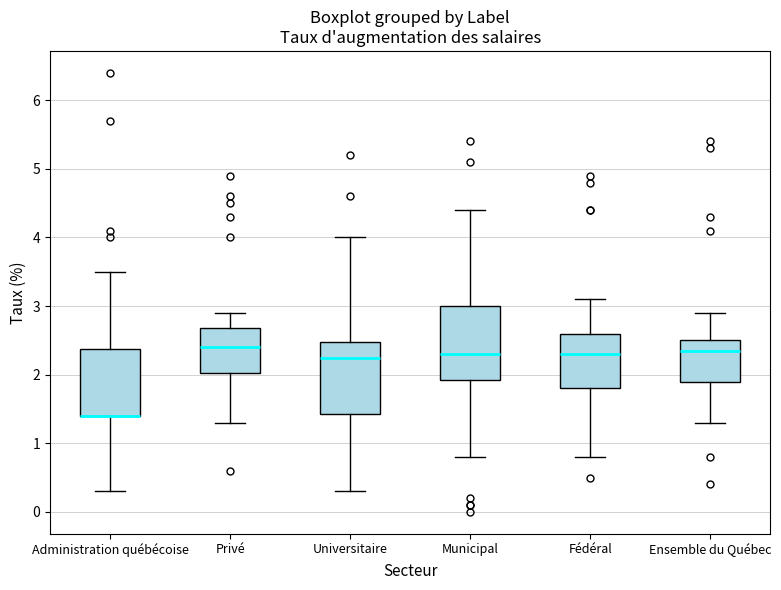

Reading left to right, transcribe this box plot: for each box, give where its median line is, the range the box spans, and where its two whiskers end, as read against the y-axis. The values are not printed on the chart, so give them approximately, as read against the axis.

Administration québécoise: median 1.4 (drawn on the box's lower edge), box 1.4 to 2.4, whiskers 0.3 to 3.5
Privé: median 2.4, box 2.0 to 2.7, whiskers 1.3 to 2.9
Universitaire: median 2.3, box 1.4 to 2.5, whiskers 0.3 to 4.0
Municipal: median 2.3, box 1.9 to 3.0, whiskers 0.8 to 4.4
Fédéral: median 2.3, box 1.8 to 2.6, whiskers 0.8 to 3.1
Ensemble du Québec: median 2.4, box 1.9 to 2.5, whiskers 1.3 to 2.9